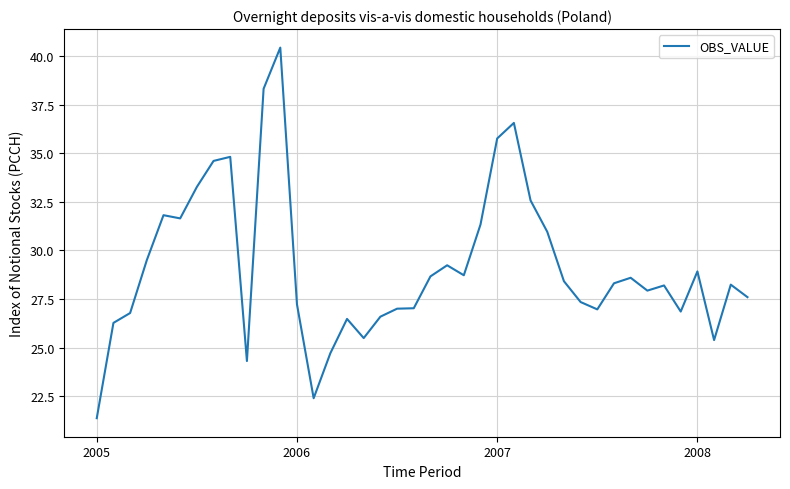

What is the greatest value displayed?

40.4